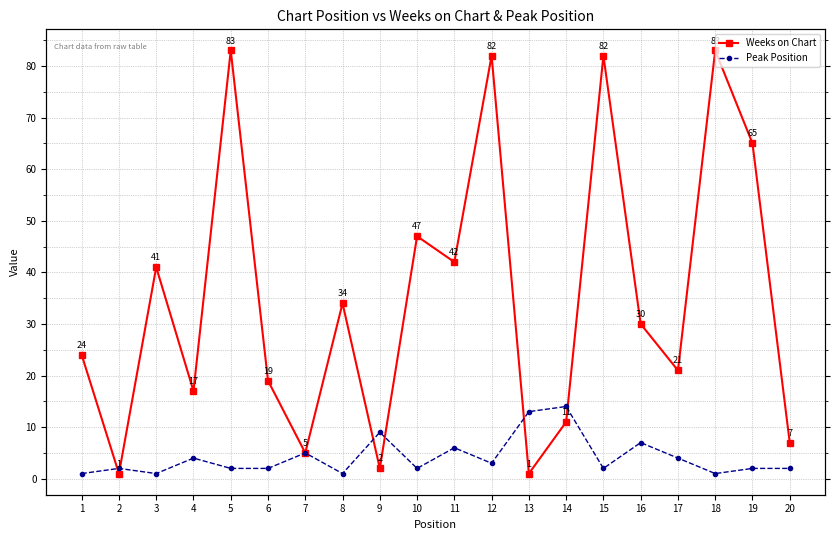

What is the average value of the Peak Position series?

4